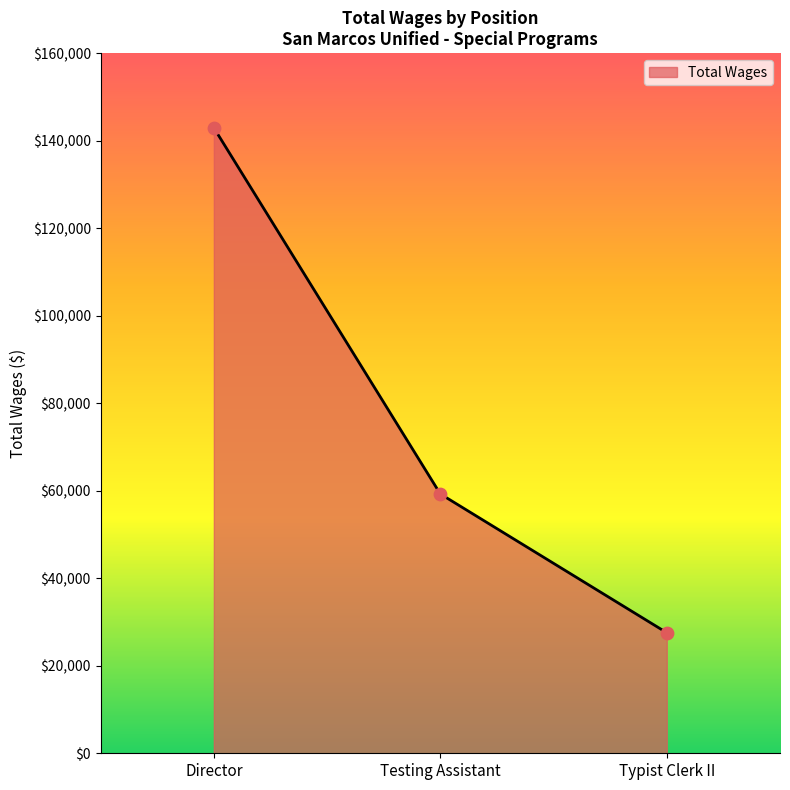

What is the change in value from Director to Testing Assistant?

-83664